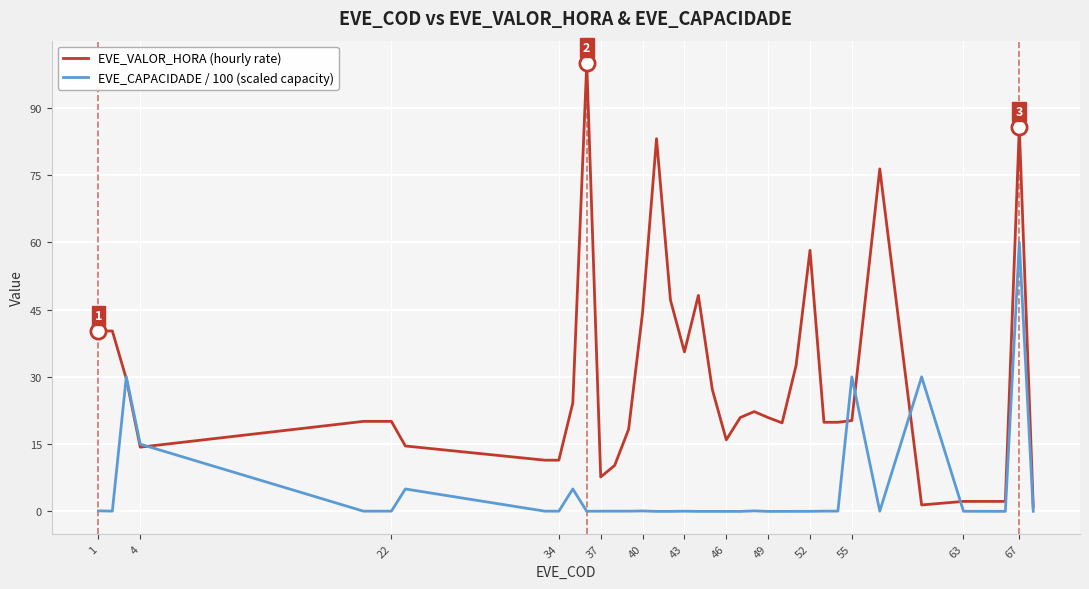

Which series has the largest range (max minus min)?

EVE_VALOR_HORA (hourly rate)